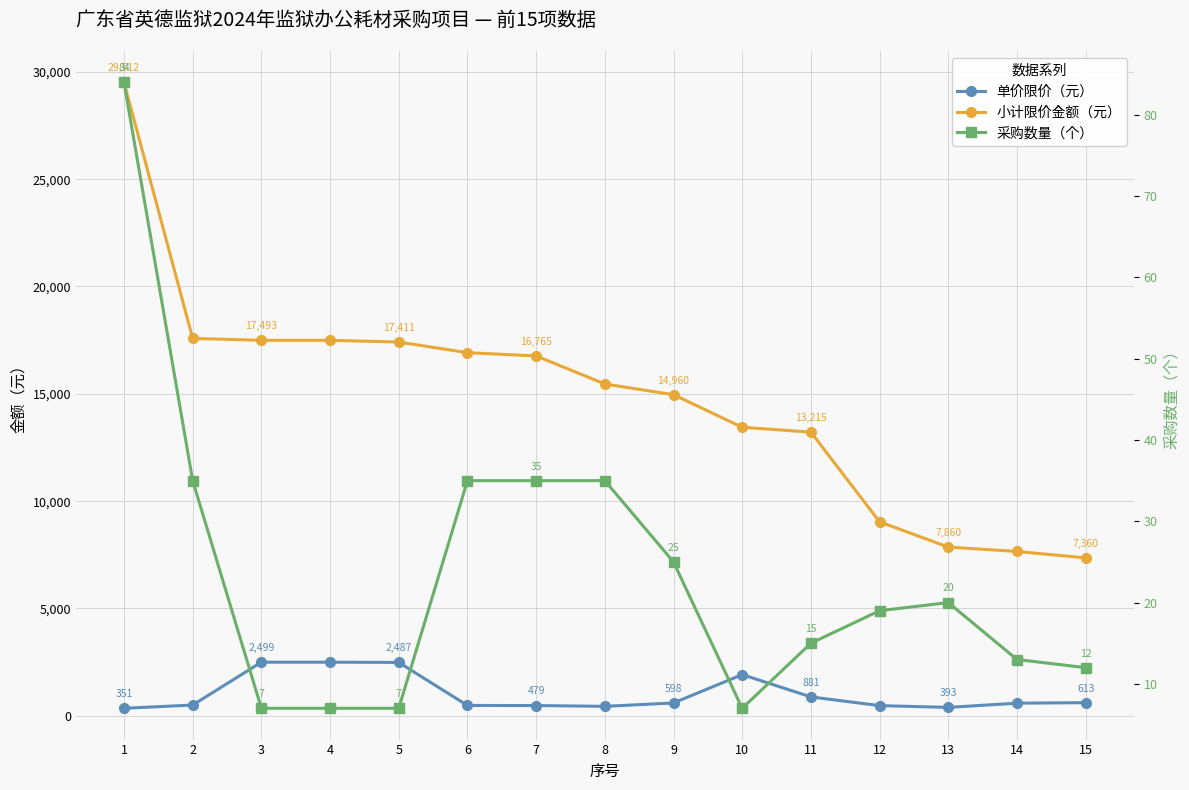

At which label does 采购数量（个） first exceed 19?

1